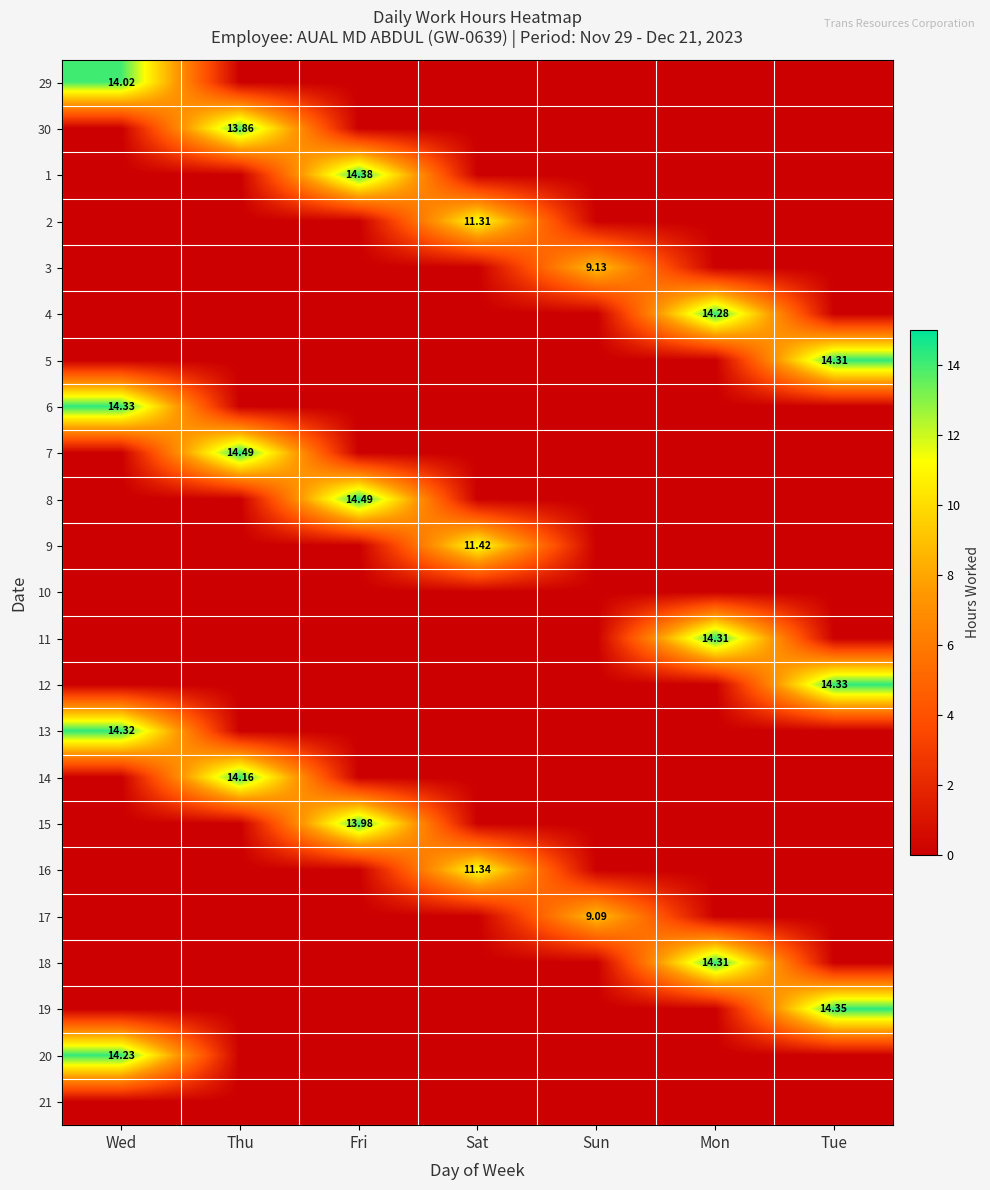

Is it true that 17 equals 6.0 at Tue?

False